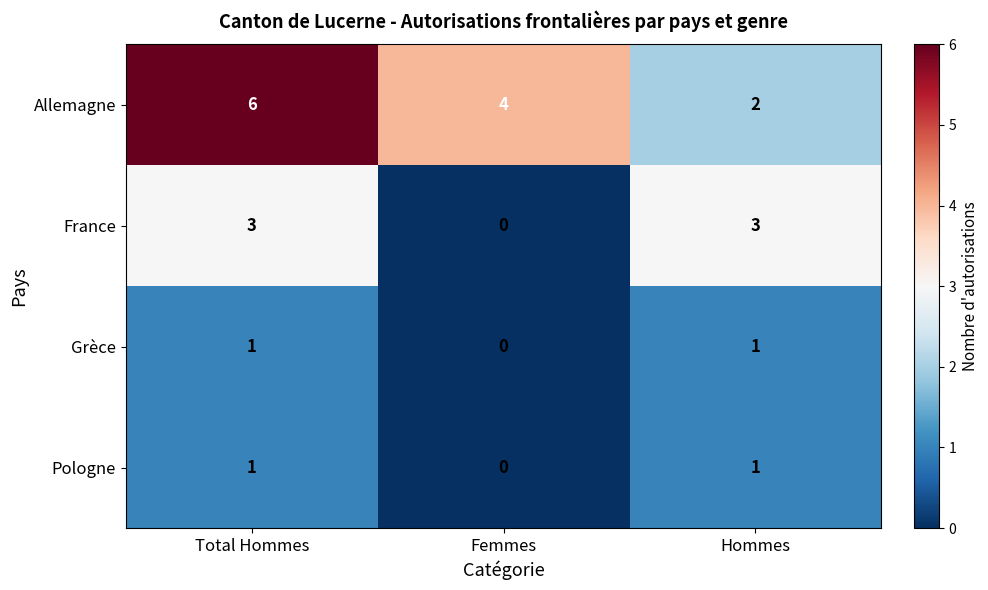

At which category does the chart reach its peak across all series?

Total Hommes